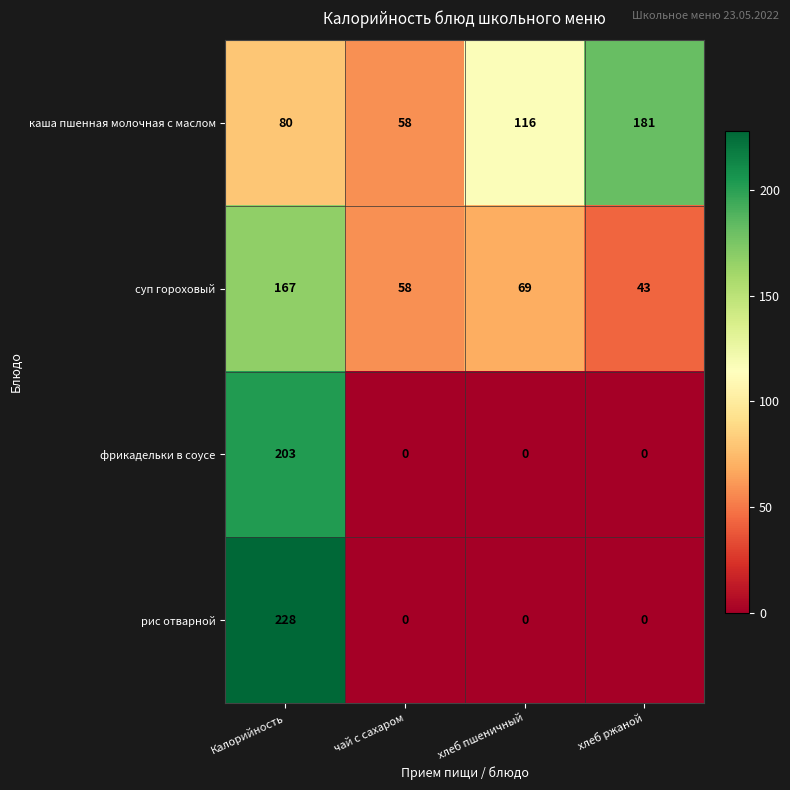

List the labels in order of суп гороховый value, largest first.

Калорийность, хлеб пшеничный, чай с сахаром, хлеб ржаной